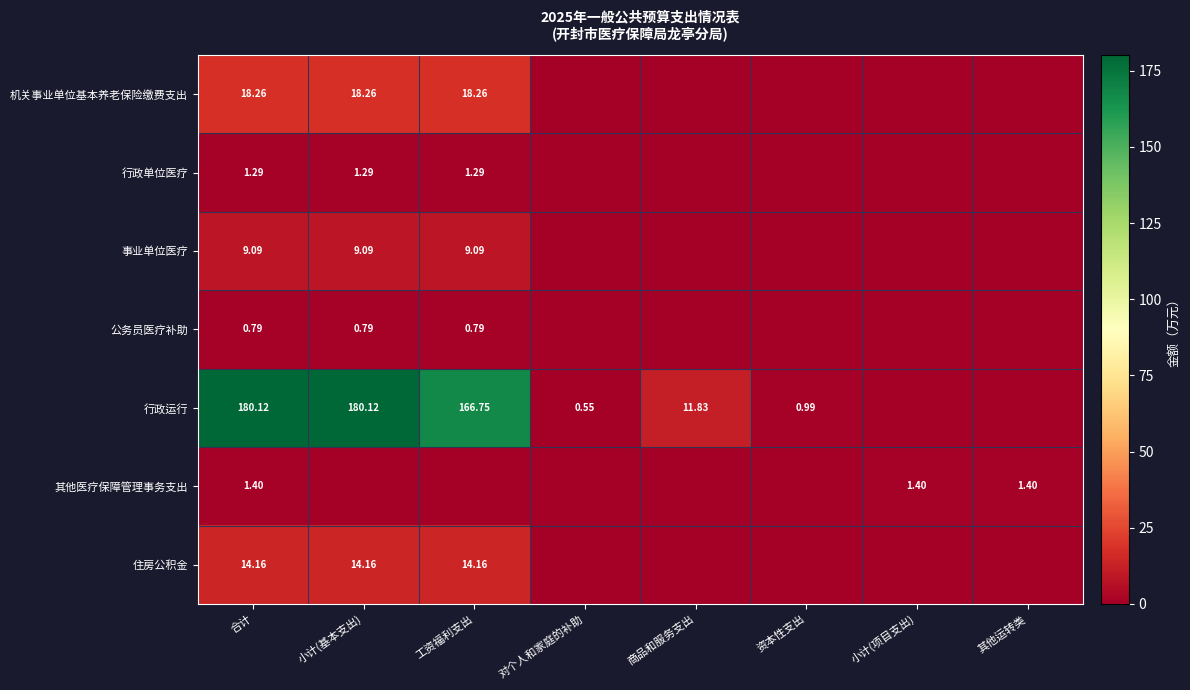

Is the value of 其他医疗保障管理事务支出 at 其他运转类 greater than the value of 事业单位医疗 at 工资福利支出?

No